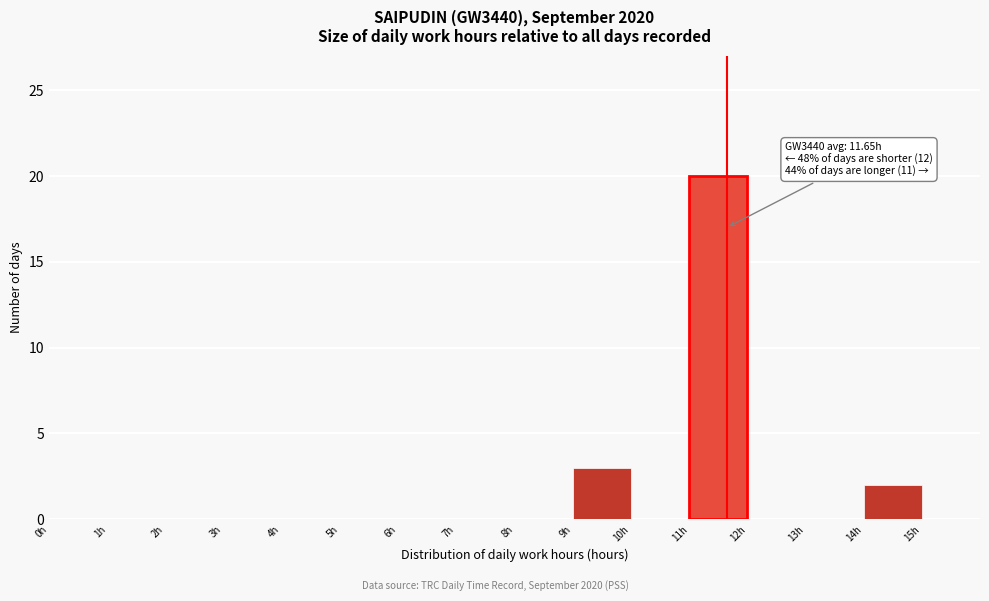

Which range on the x-axis has the tallest bar?

11 to 12